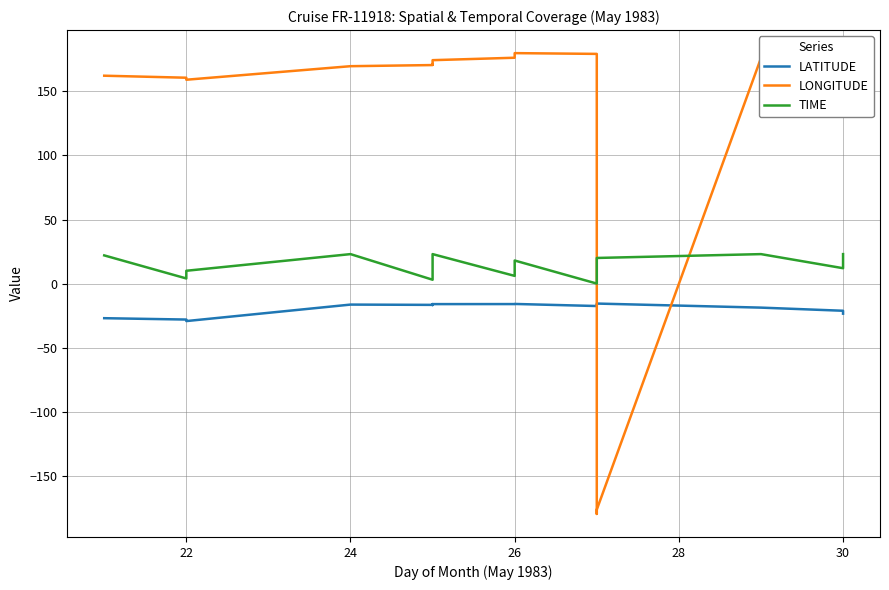

True or false: TIME has more than 2 points higher than both neighbors.

True